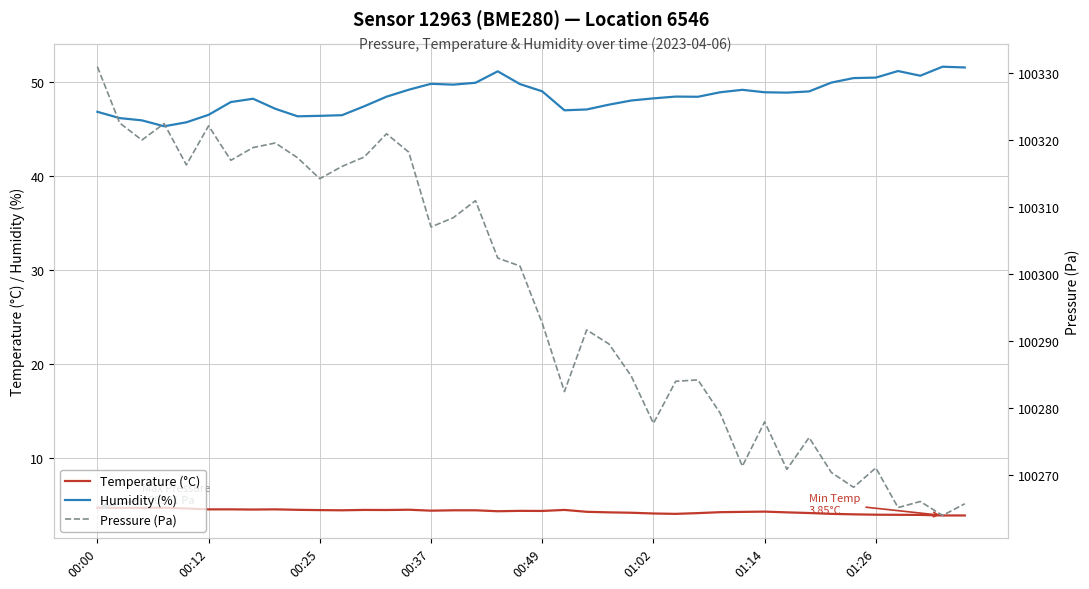

At 19, list the series in order from largest to smallest.

Pressure (Pa), Humidity (%), Temperature (°C)